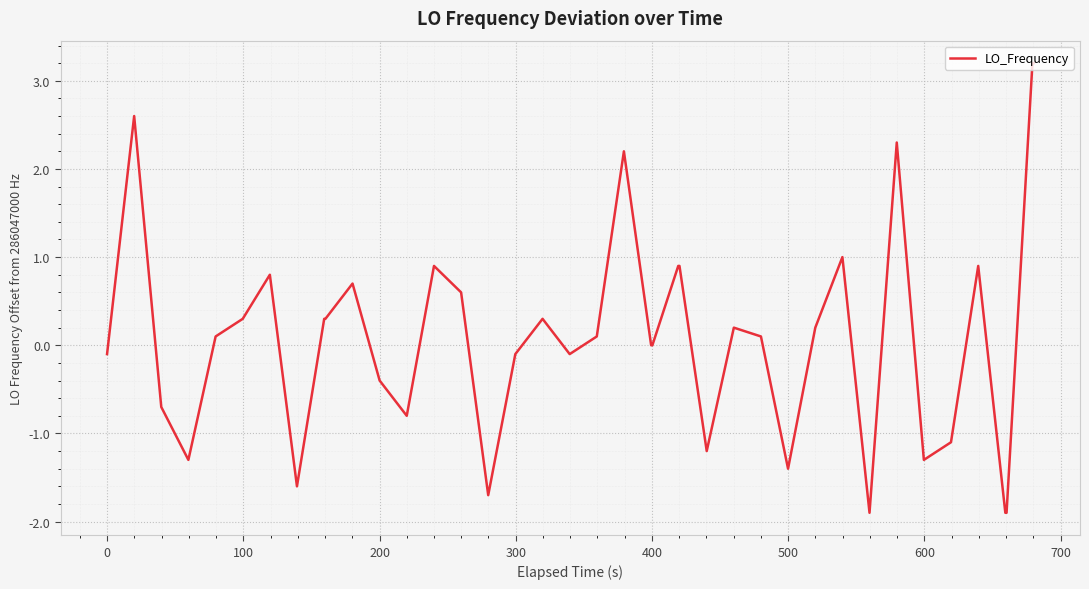

Reading left to right, extract all data points from this chart.

-0.1	2.6	-0.7	-1.3	0.1	0.3	0.8	-1.6	0.3	0.3	0.7	-0.4	-0.8	0.9	0.6	-1.7	-0.1	0.3	-0.1	0.1	2.2	0.0	0.0	0.9	0.9	-1.2	0.2	0.1	-1.4	0.2	1.0	-1.9	2.3	-1.3	-1.1	0.9	-1.9	-1.9	3.2	3.2